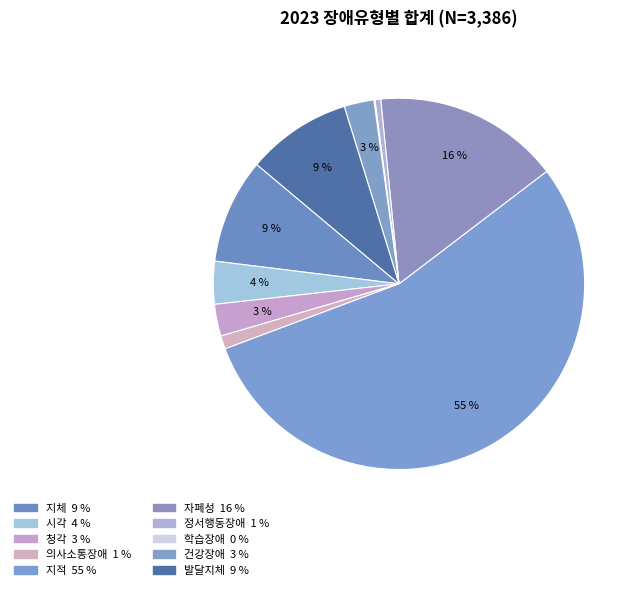

How many slices are in this pie chart?

10